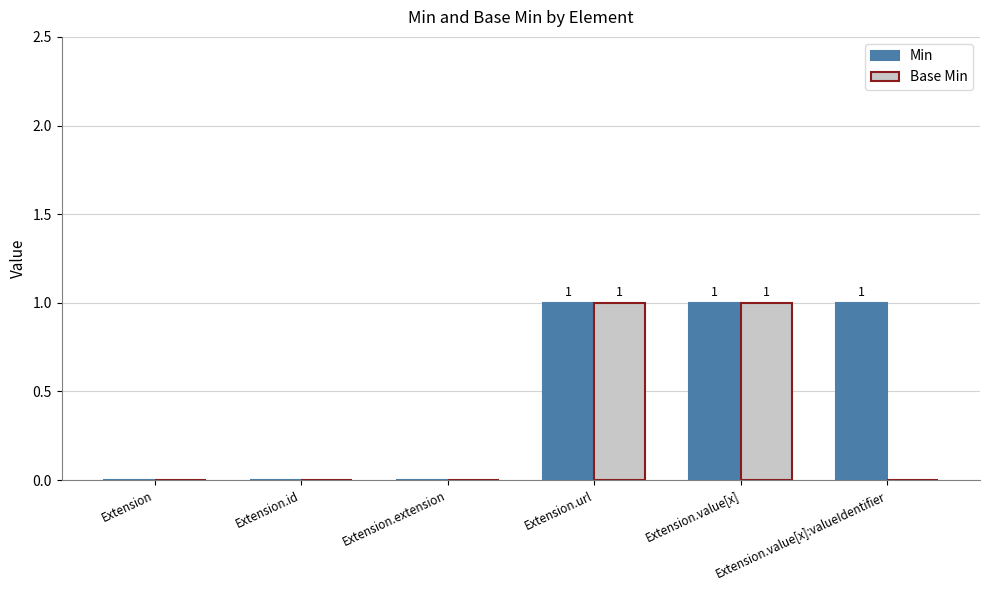

Which series changed the most between Extension.id and Extension.value[x]:valueIdentifier?

Min